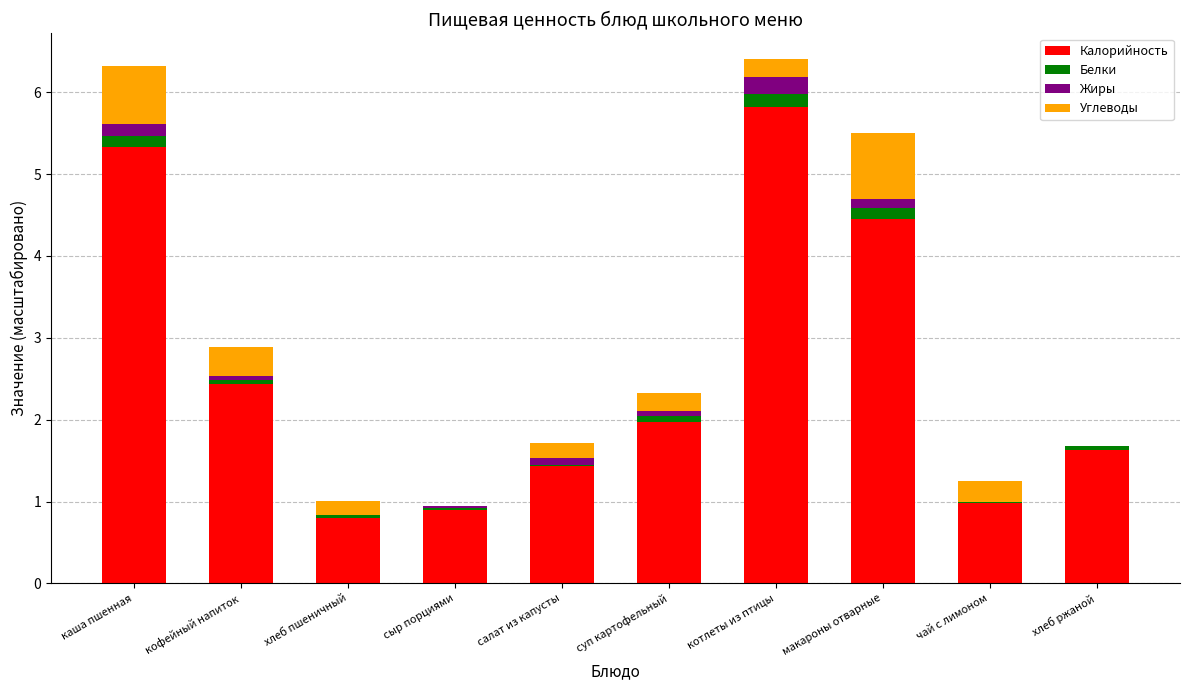

What is the maximum value for Калорийность?

5.8